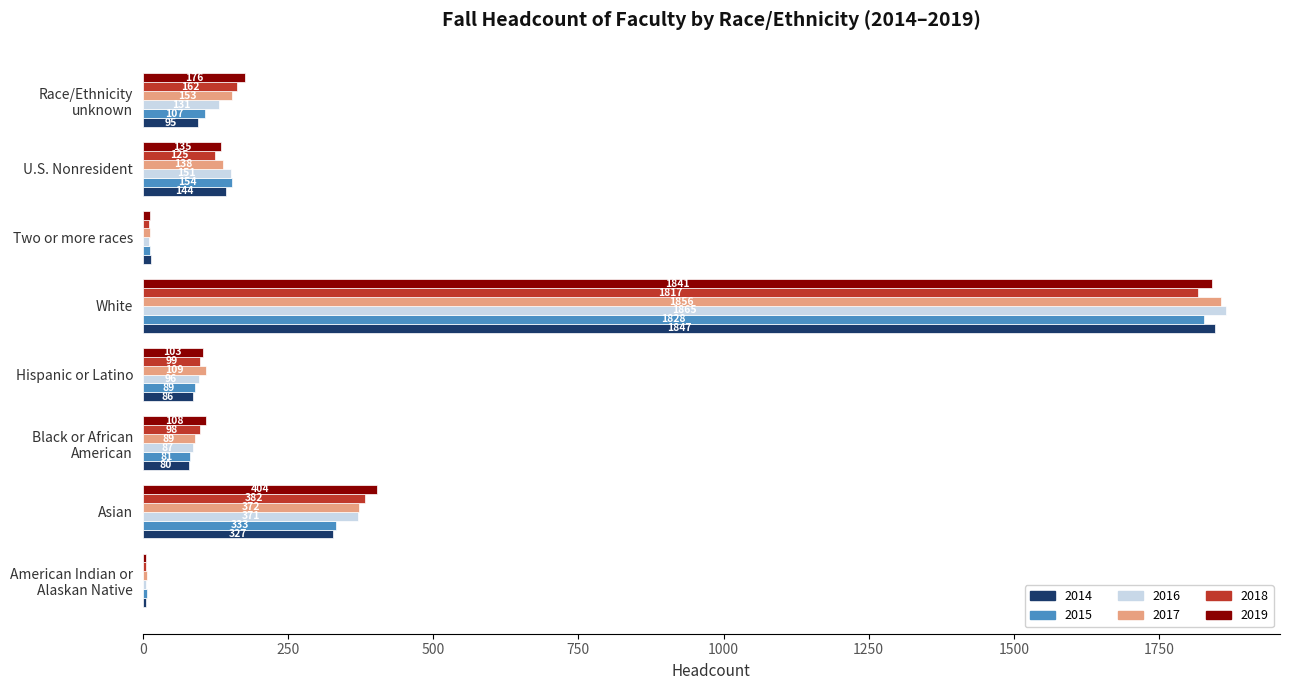

What value does the 2016 series have at Black or African
American?

87